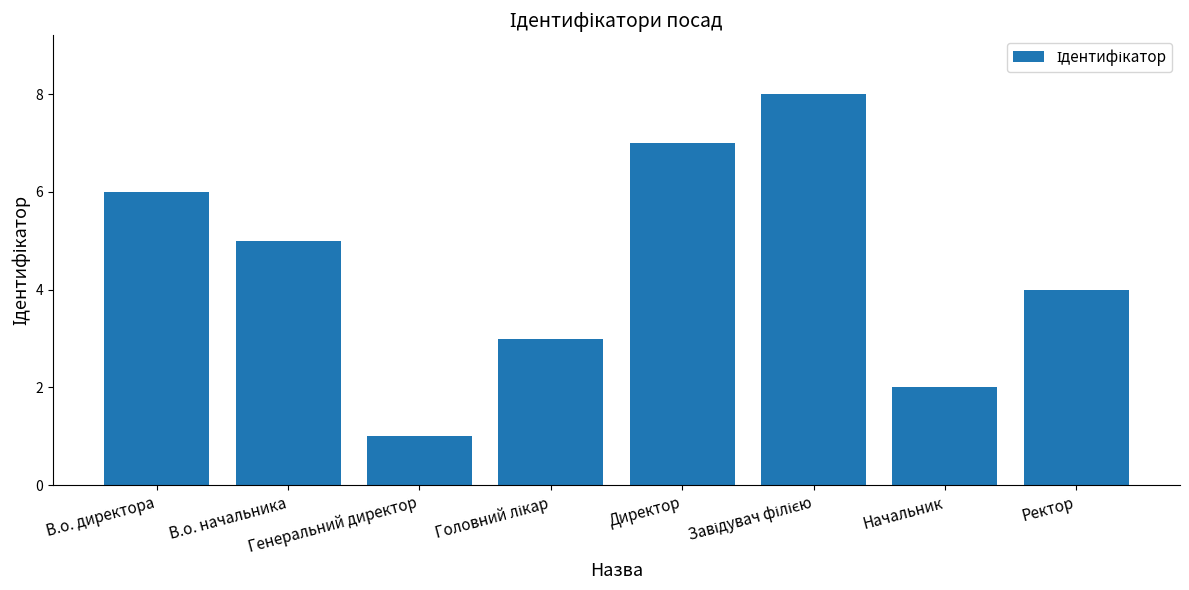

What is the difference between the second highest and minimum values?

6